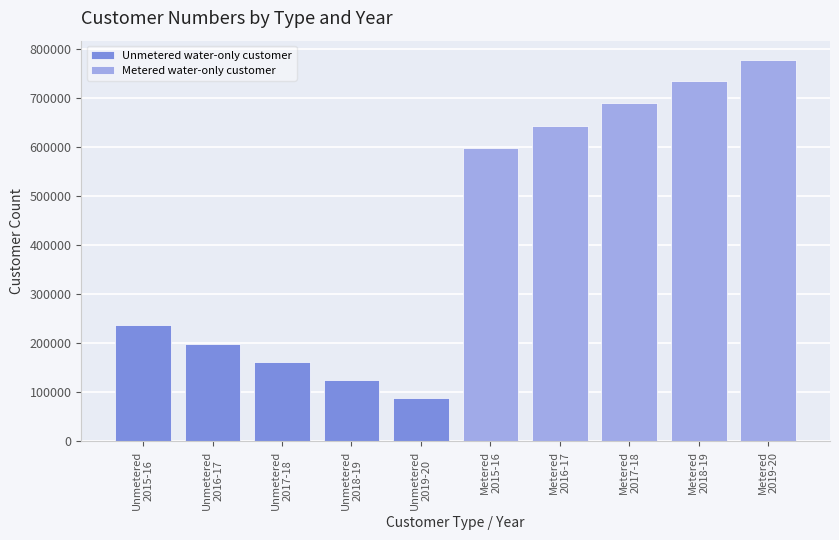

How many distinct data groups are displayed?

2